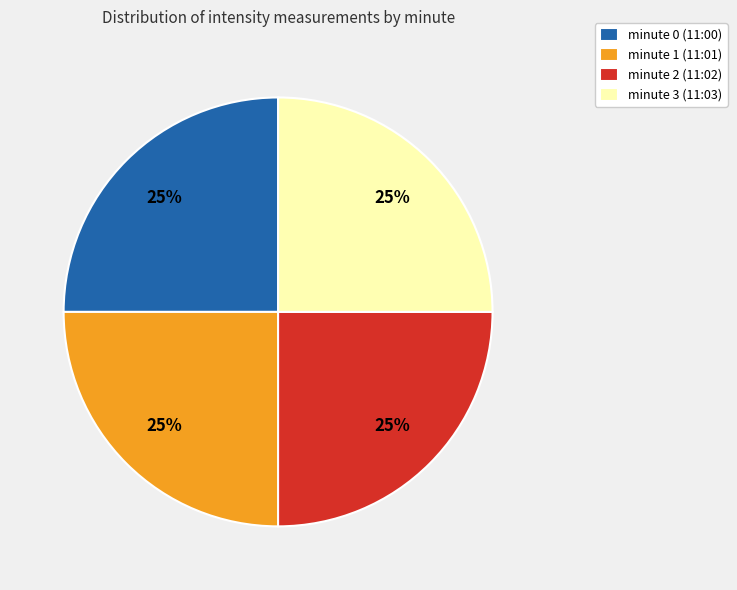

What is the ratio of the value at minute 0 (11:00) to the value at minute 3 (11:03)?

1.0